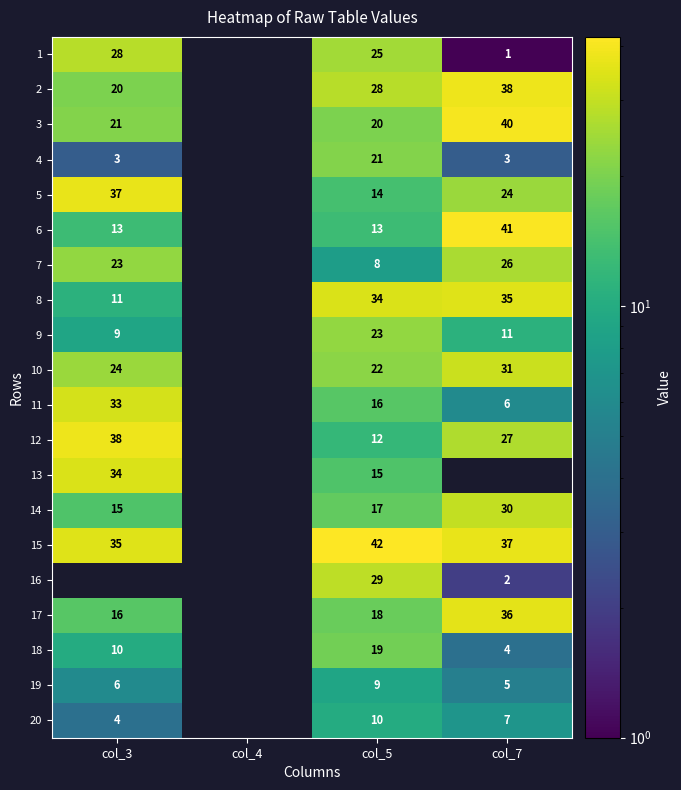

The 12 series shows 38 at col_3. True or false?

True